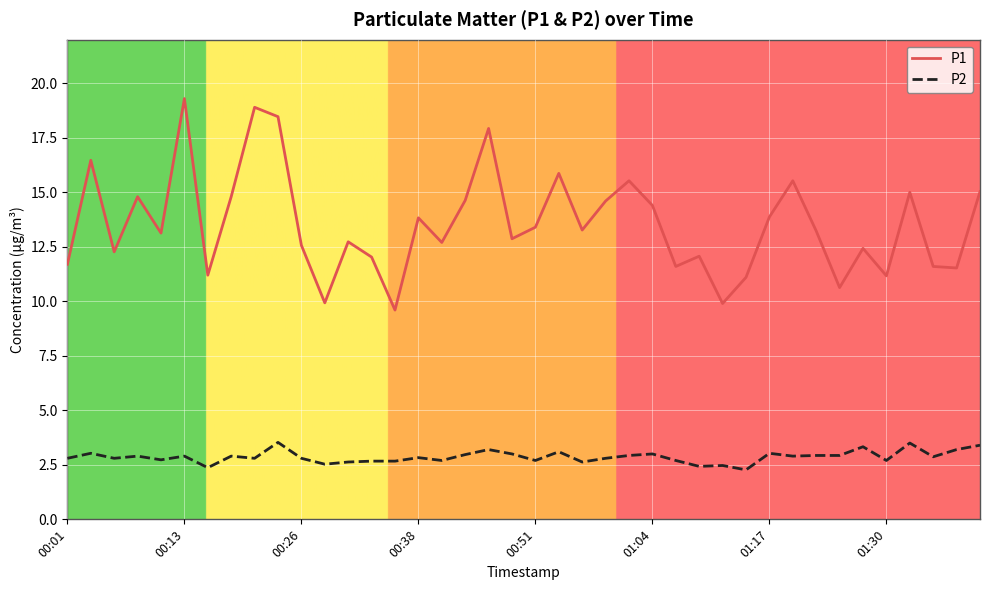

Is this an area chart (filled region under the line)?

No